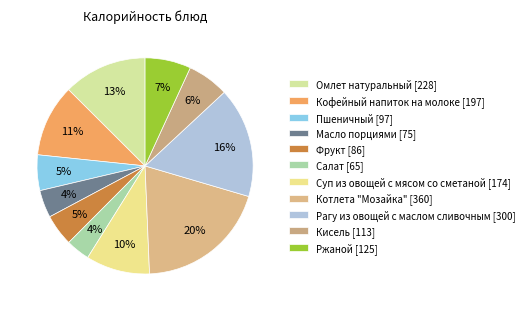

What is the change in value from Пшеничный to Котлета "Мозайка"?

+263